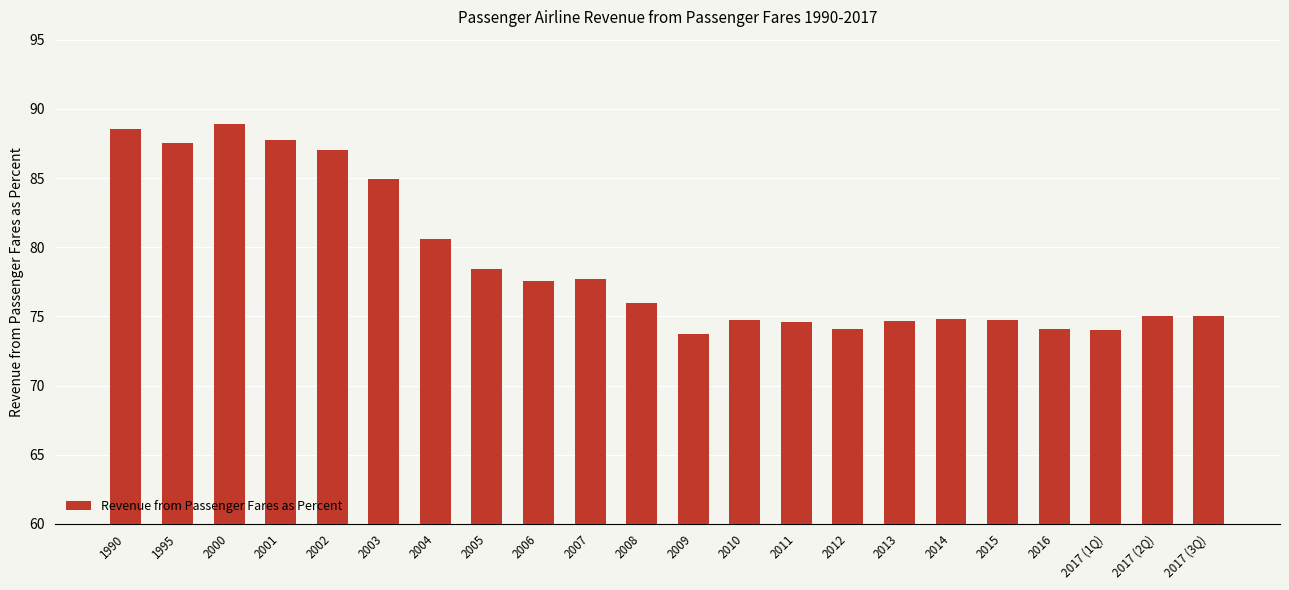

True or false: the data shows 74.8 at 2010.

True